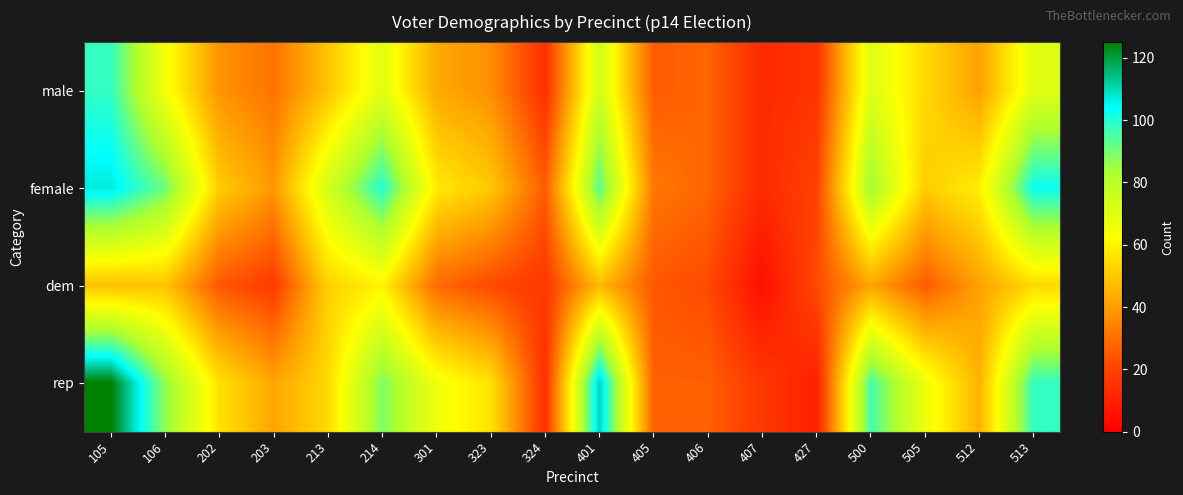

What is the spread (max minus min) of values at 202?

31